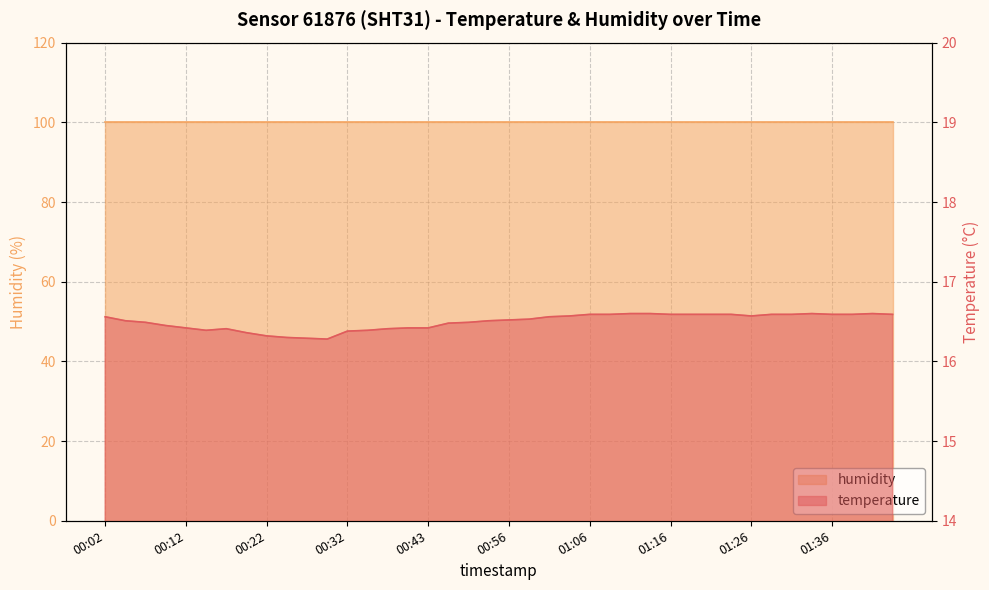

What is the label of the 25th point from the right?

00:40